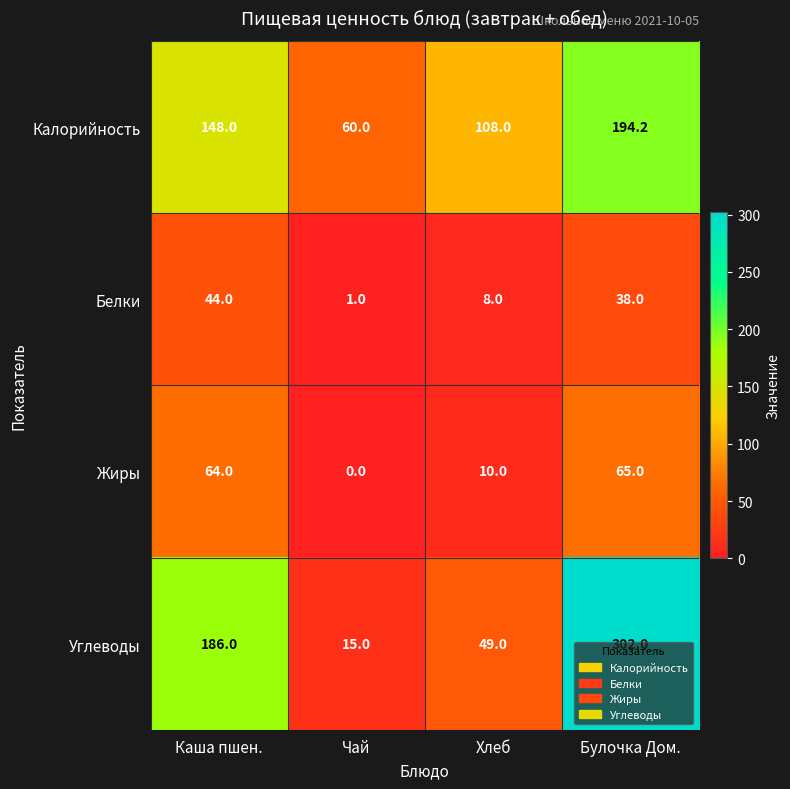

Read the Белки value at Чай.

1.0